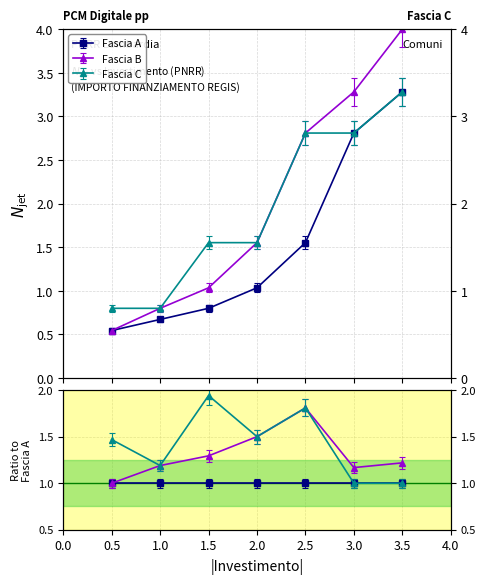

Which series has the widest spread of values?

Fascia B